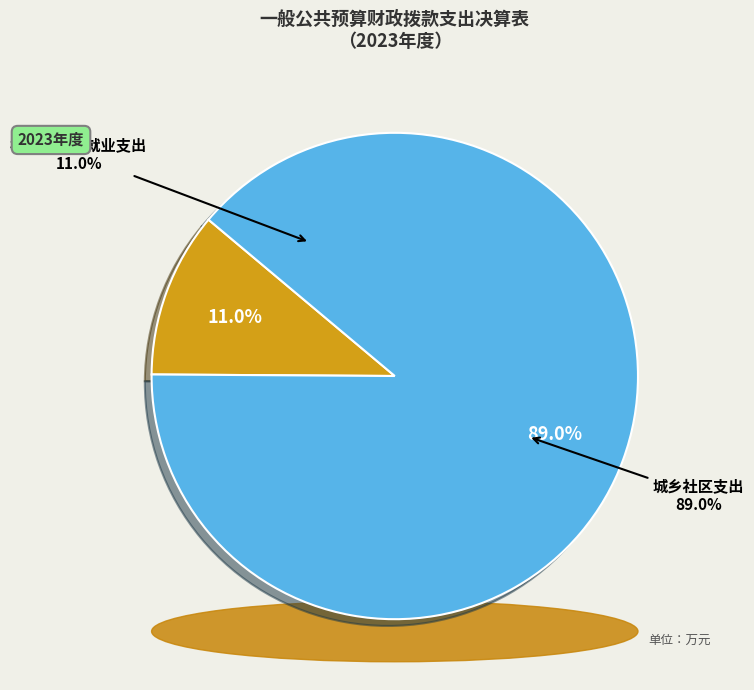

Which category has the smallest portion of the pie?

社会保障和就业支出